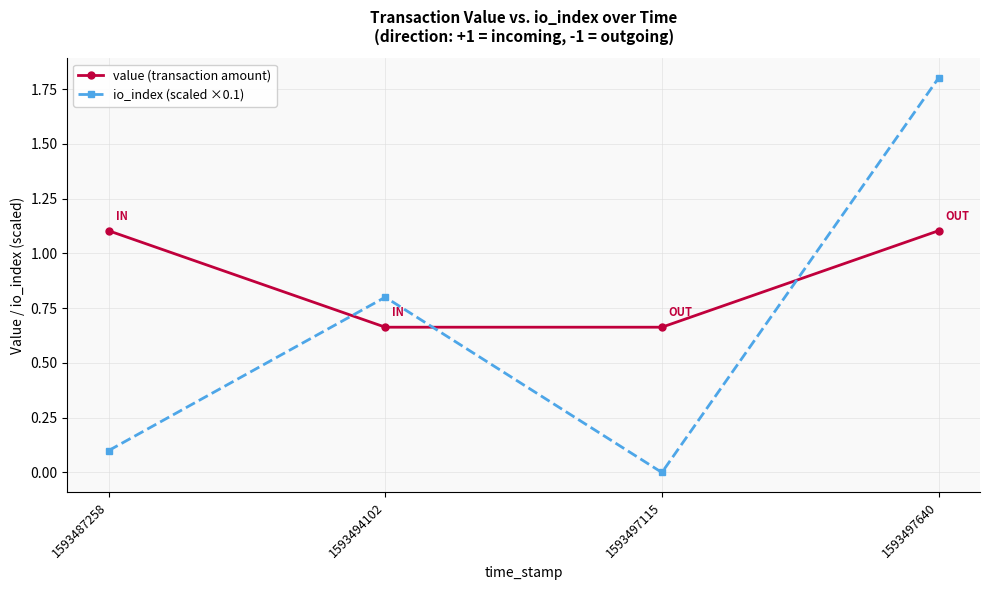

What is the difference between the io_index (scaled ×0.1) values at 1593497115 and 1593497640?

1.8